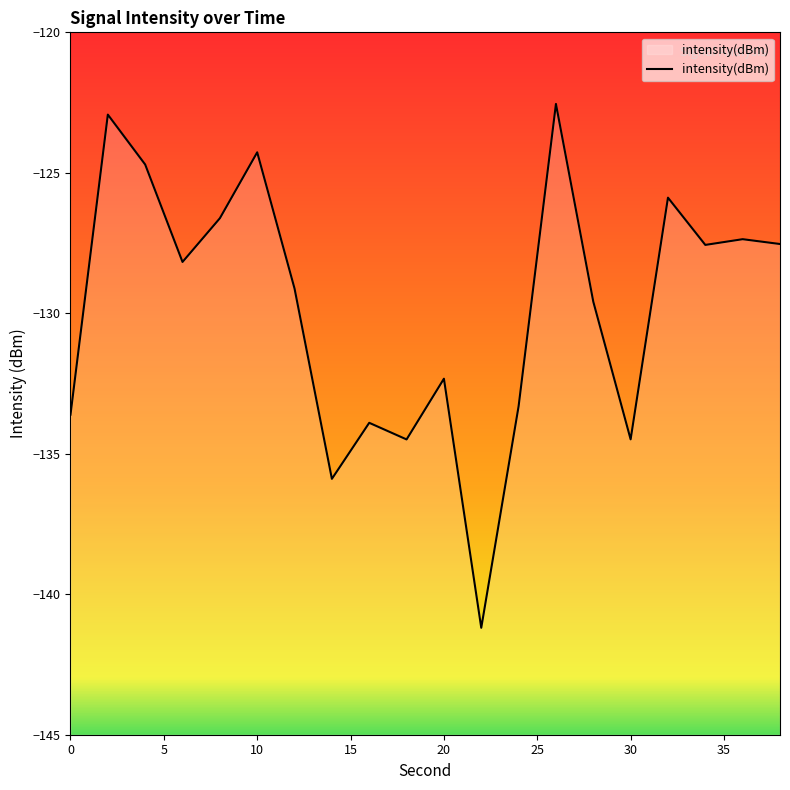

Reading right to left, transcribe all the data shown in this chart.

38=-127.5	36=-127.4	34=-127.6	32=-125.9	30=-134.5	28=-129.6	26=-122.5	24=-133.3	22=-141.2	20=-132.3	18=-134.5	16=-133.9	14=-135.9	12=-129.1	10=-124.3	8=-126.6	6=-128.2	4=-124.7	2=-122.9	0=-133.6